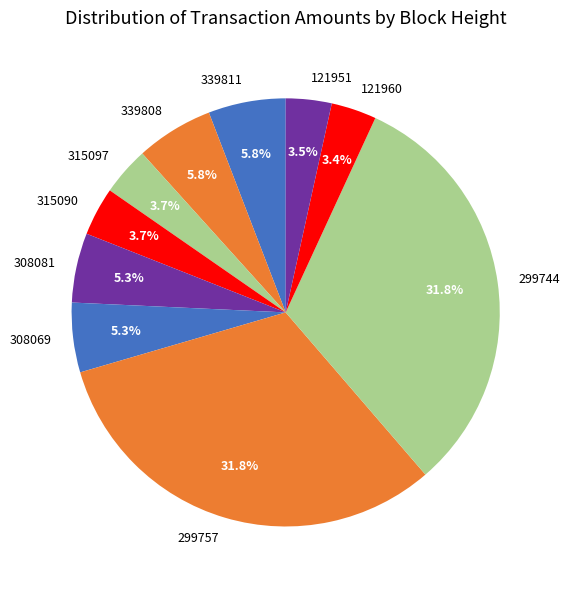

Between 315090 and 299757, which is larger?

299757